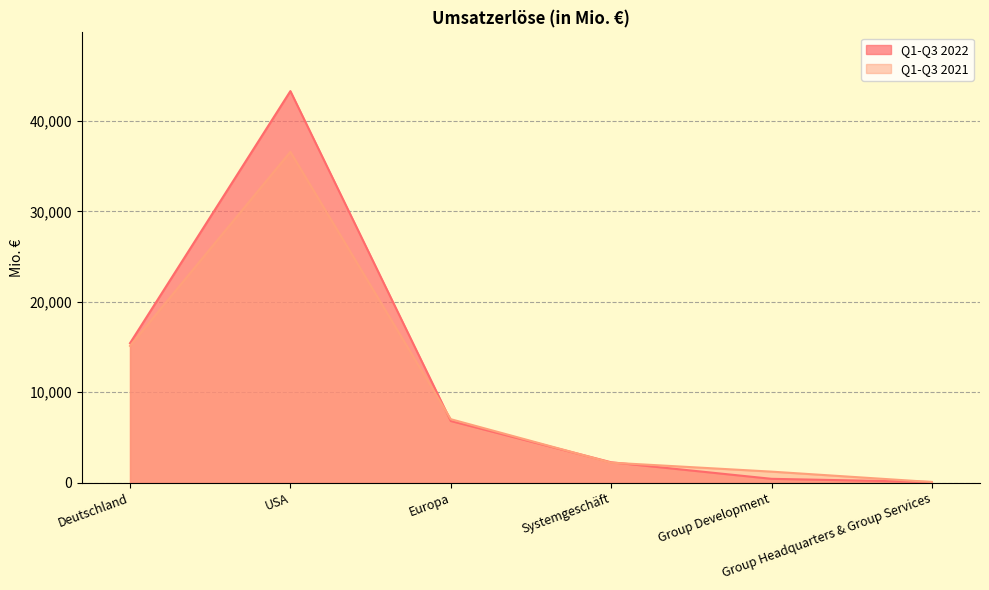

What is the value of the Q1-Q3 2022 point at the 5th from the left?

418